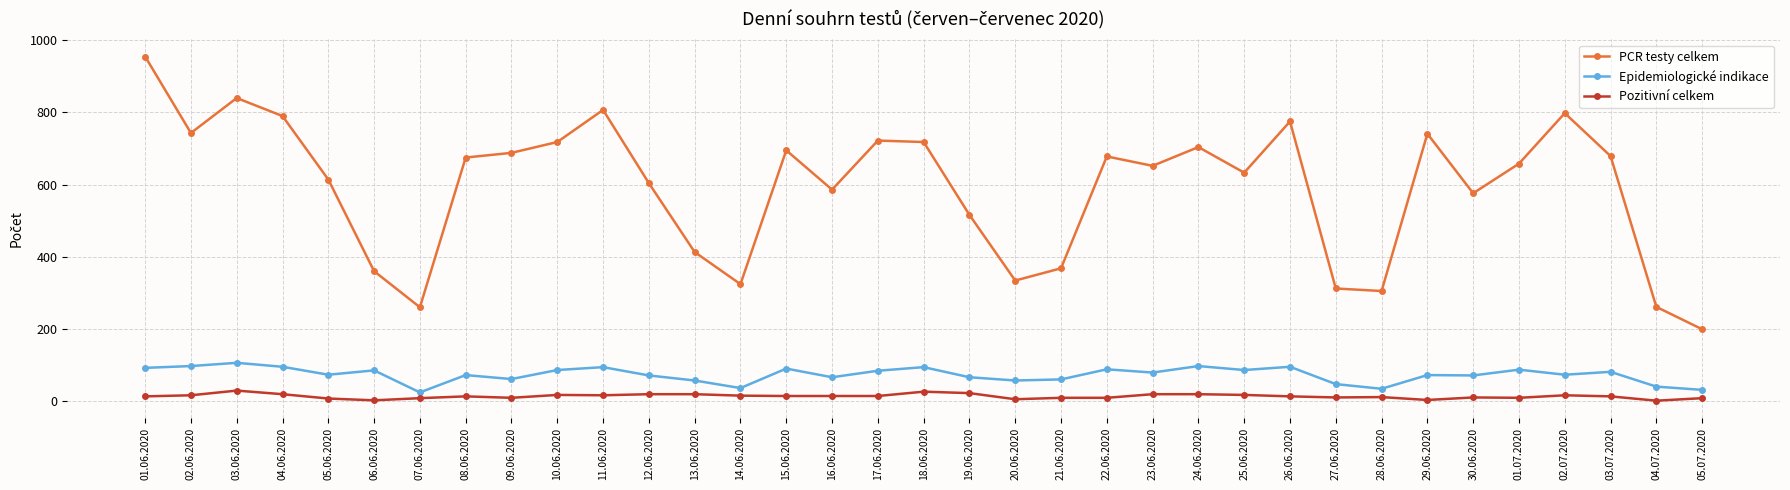

What is the value of the PCR testy celkem point at the 29th from the left?

741